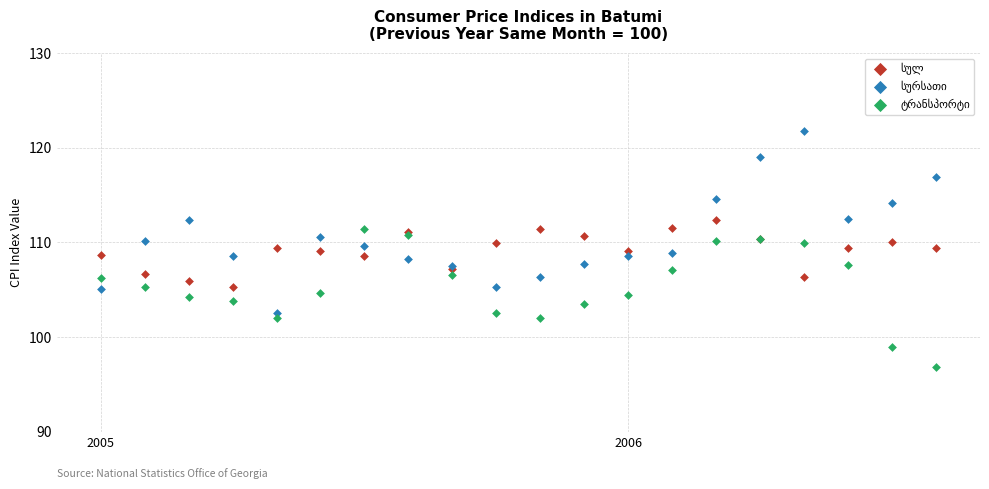

What is the X range (max minus min) for the scatter plot?

19.0